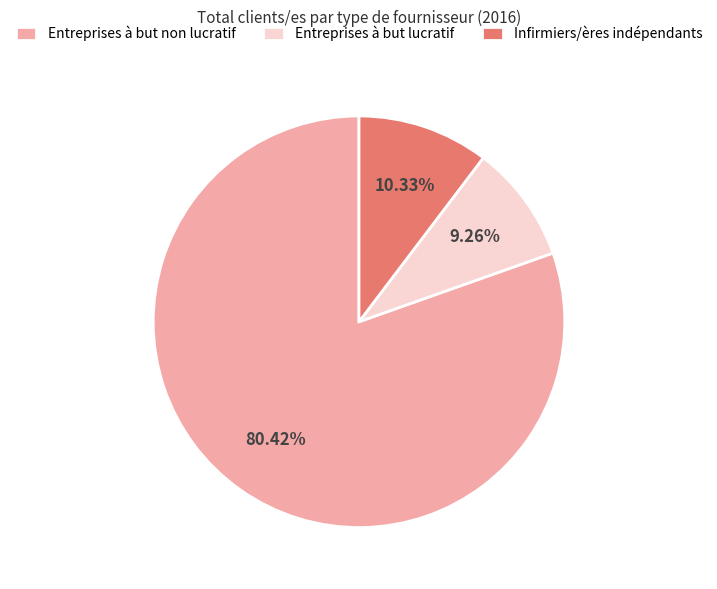

Is it true that Entreprises à but lucratif is 16% of the pie?

False